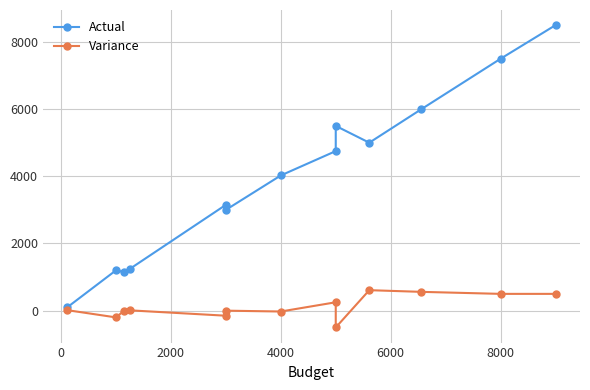

What is the difference between the maximum and minimum values in the Actual series?

8400